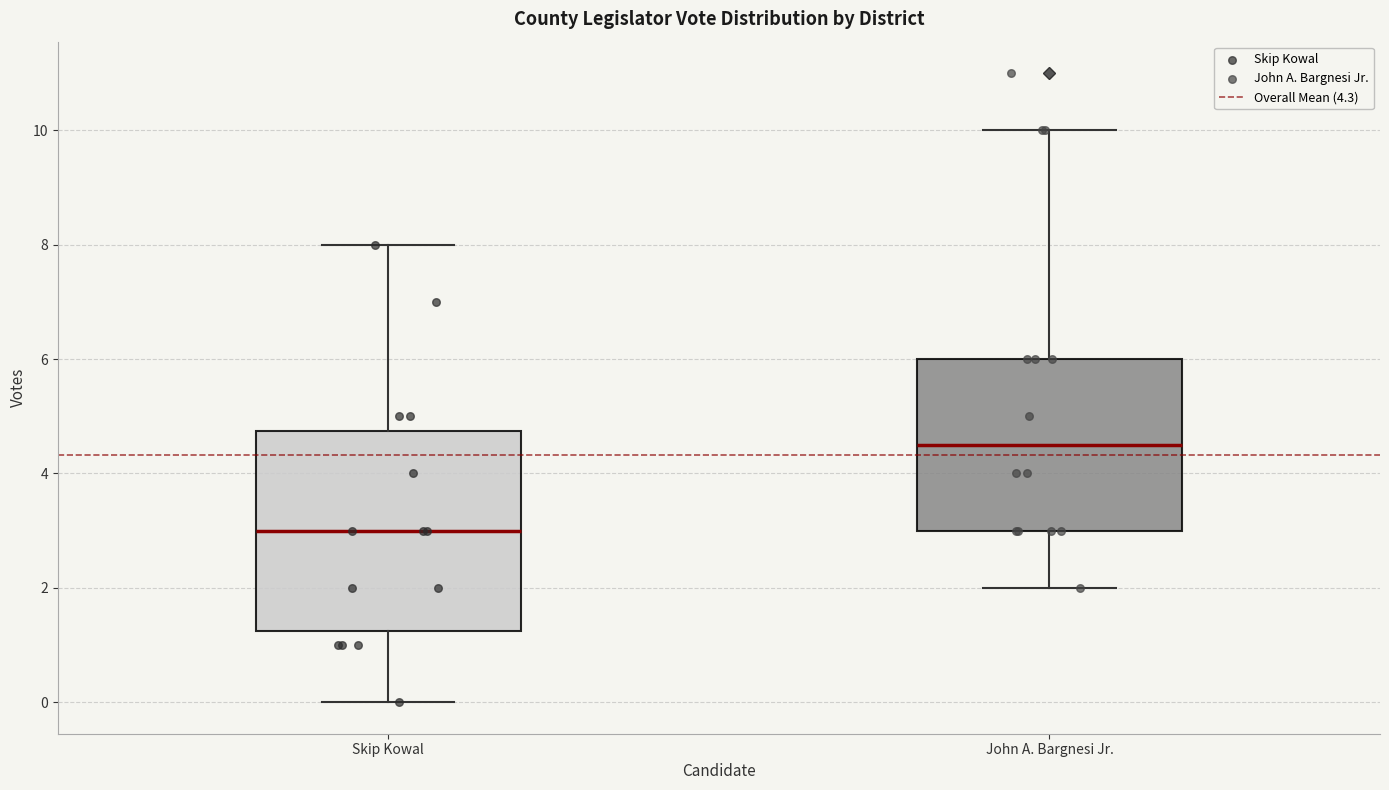

Where is the upper edge of the box for John A. Bargnesi Jr. on the y-axis? The values are not printed on the chart, so give them approximately, as read against the axis.

6.0